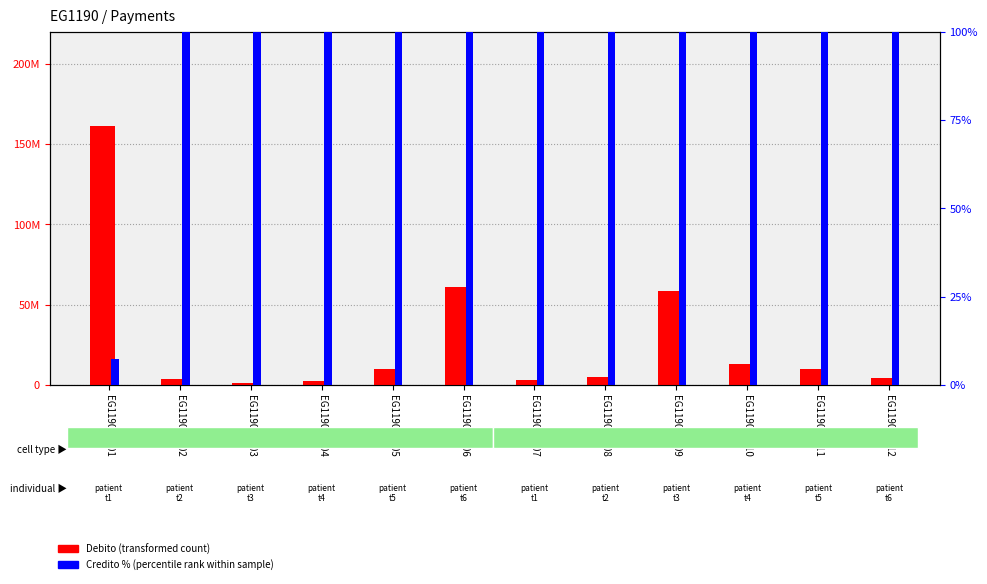

Reading right to left, extract all data points from this chart.

Debito (transformed count): EG119010012=4077500.0	EG119010011=9546000.0	EG119010010=13194014.0	EG119010009=58422296.0	EG119010008=4838907.0	EG119010007=3075000.0	EG119010006=61192000.0	EG119010005=10000000.0	EG119010004=2350000.0	EG119010003=1000000.0	EG119010002=3850000.0	EG119010001=161609376.0
Credito % (percentile rank): EG119010012=100.0	EG119010011=100.0	EG119010010=100.0	EG119010009=100.0	EG119010008=100.0	EG119010007=100.0	EG119010006=100.0	EG119010005=100.0	EG119010004=100.0	EG119010003=100.0	EG119010002=100.0	EG119010001=7.2